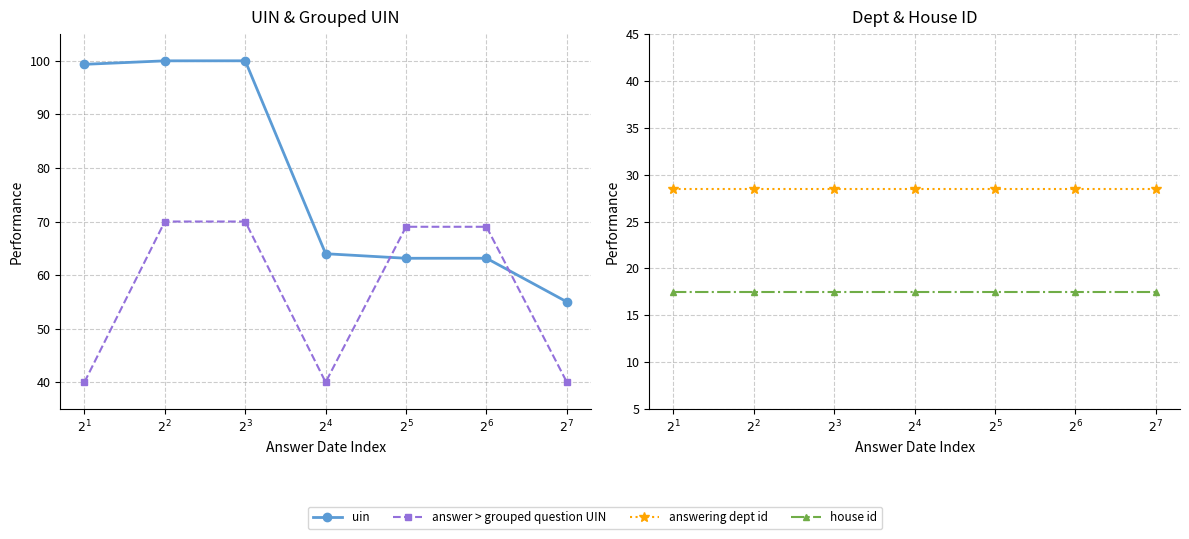

Reading right to left, extract all data points from this chart.

uin: $2^{7}$=55.0	$2^{6}$=63.1	$2^{5}$=63.1	$2^{4}$=64.0	$2^{3}$=100.0	$2^{2}$=100.0	$2^{1}$=99.3
answer > grouped question UIN: $2^{7}$=40.0	$2^{6}$=69.0	$2^{5}$=69.0	$2^{4}$=40.0	$2^{3}$=70.0	$2^{2}$=70.0	$2^{1}$=40.0
answering dept id: $2^{7}$=28.5	$2^{6}$=28.5	$2^{5}$=28.5	$2^{4}$=28.5	$2^{3}$=28.5	$2^{2}$=28.5	$2^{1}$=28.5
house id: $2^{7}$=17.5	$2^{6}$=17.5	$2^{5}$=17.5	$2^{4}$=17.5	$2^{3}$=17.5	$2^{2}$=17.5	$2^{1}$=17.5